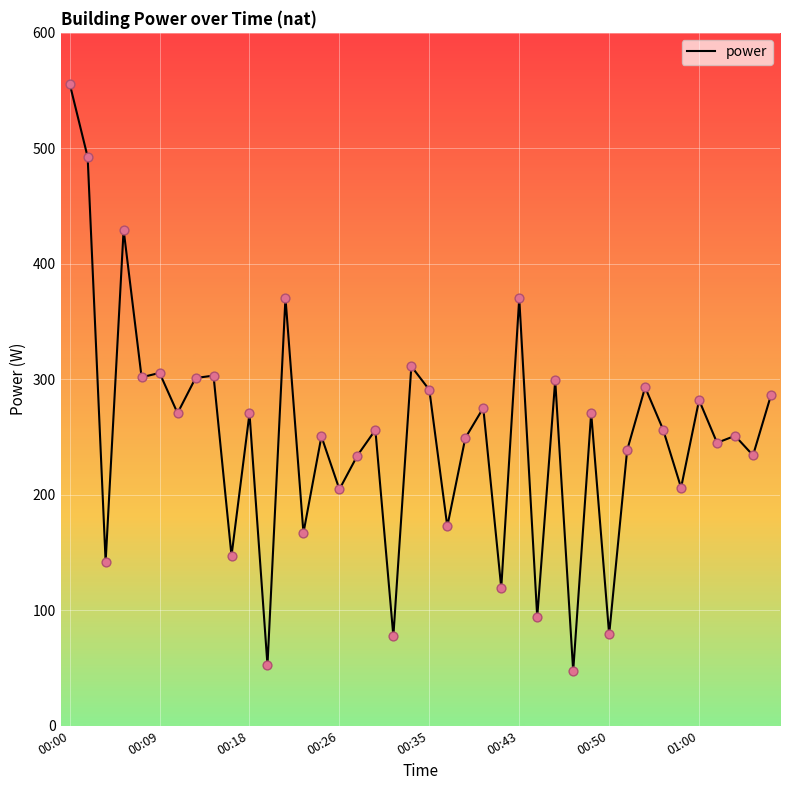

What is the minimum value shown in the chart?

47.3